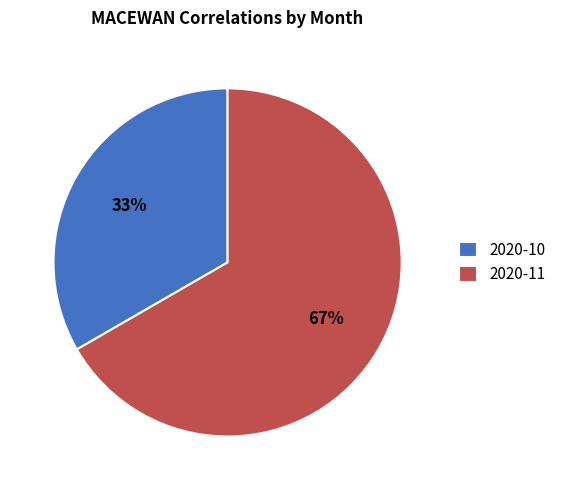

Combined, do 2020-10 and 2020-11 account for over 50%?

Yes